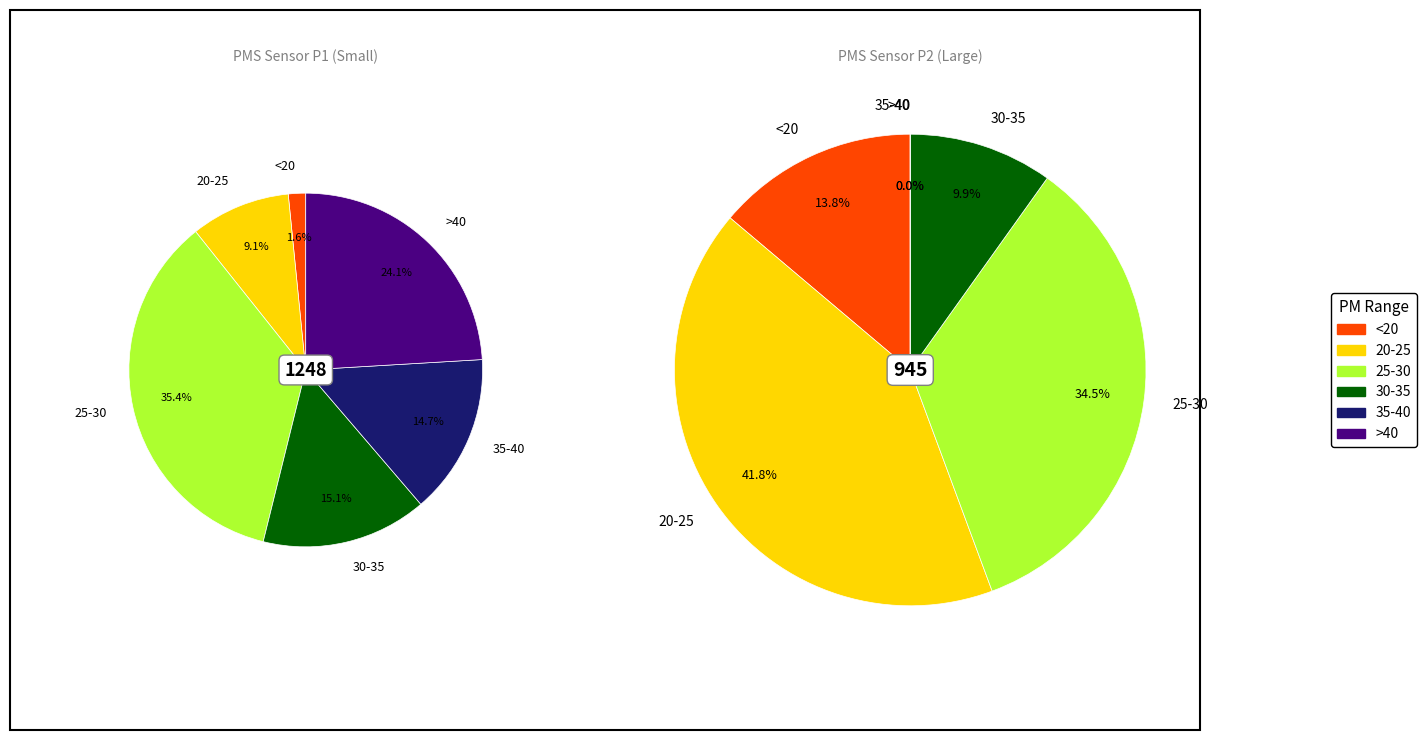

Combined, do 35 and 18 account for over 50%?

No